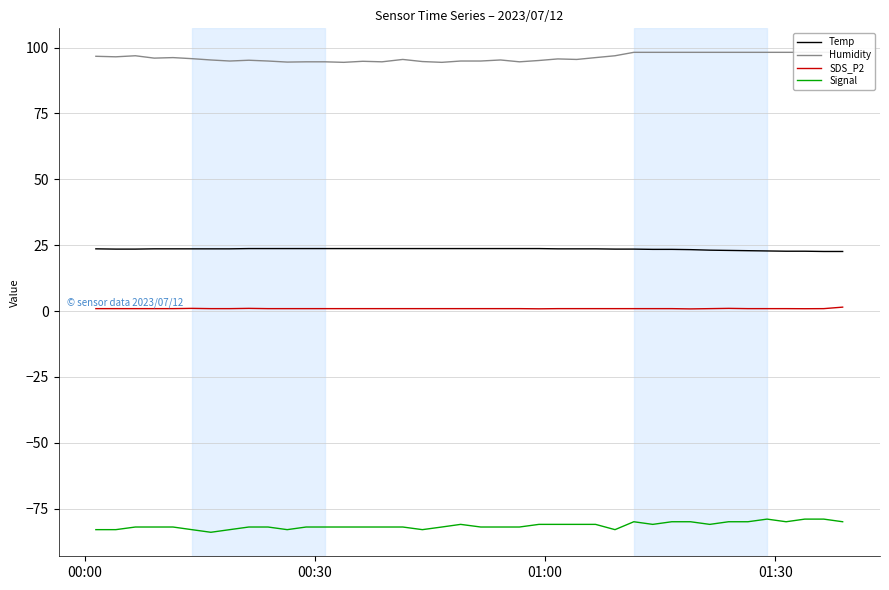

True or false: Signal and SDS_P2 intersect in this chart.

False